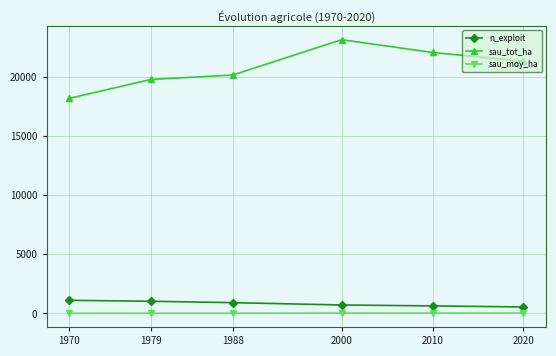

At which category is the sum across all series the highest?

2000